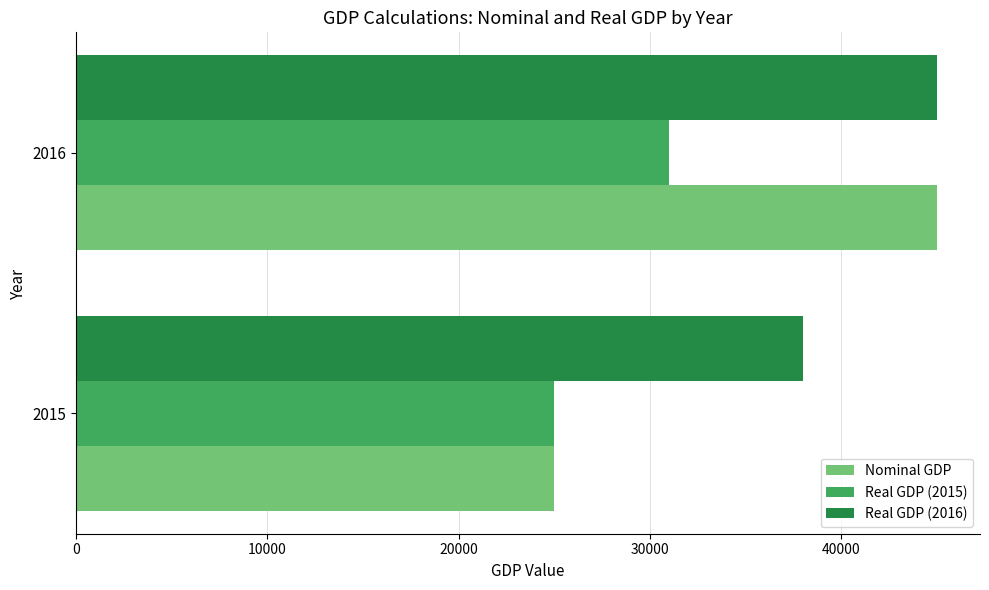

Is the value of Real GDP (2015) at 2016 greater than the value of Nominal GDP at 2016?

No